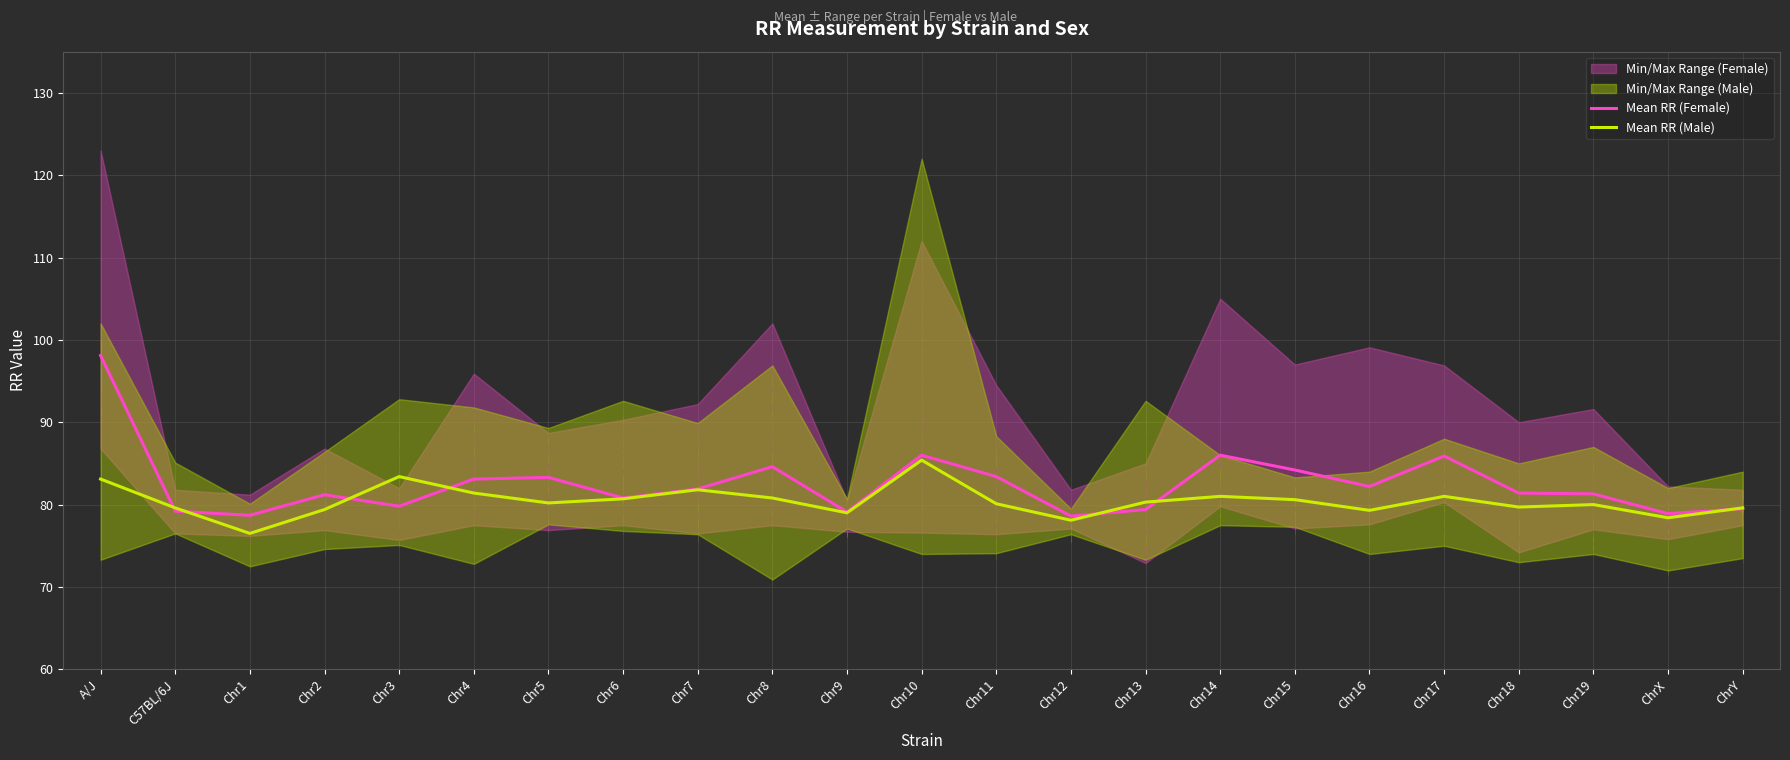

Rank the series by their average value, from lowest to highest.

Mean RR (Male), Mean RR (Female)